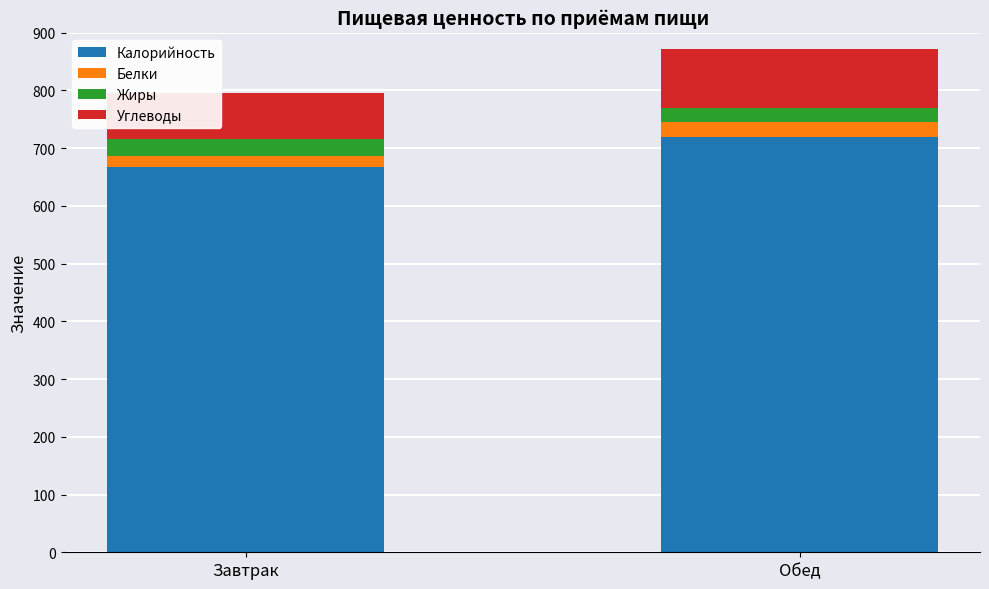

True or false: Калорийность has a value of 720.0 at Обед.

True